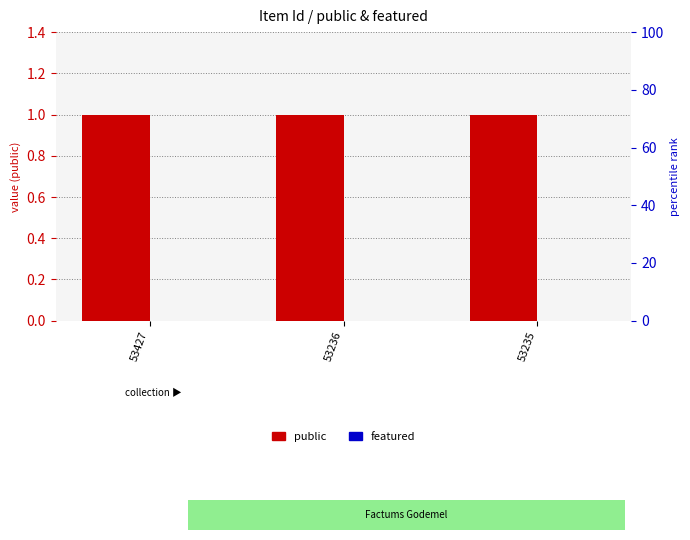

How many groups of bars are there?

3